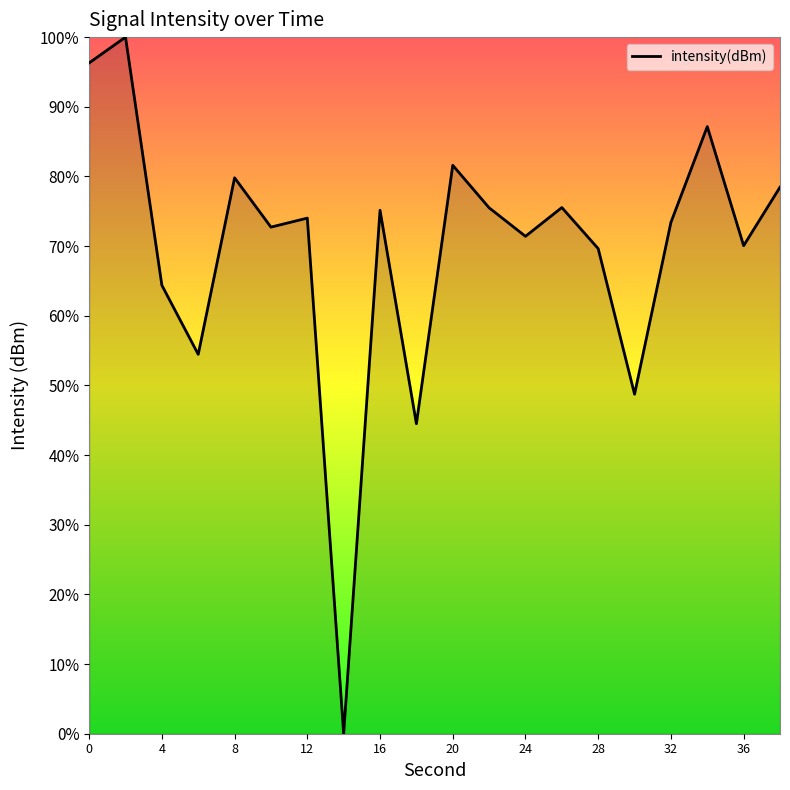

Does the chart have visible grid lines?

No